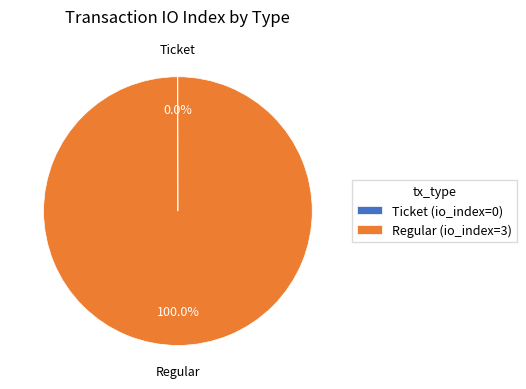

Is there a majority slice in this chart?

Yes